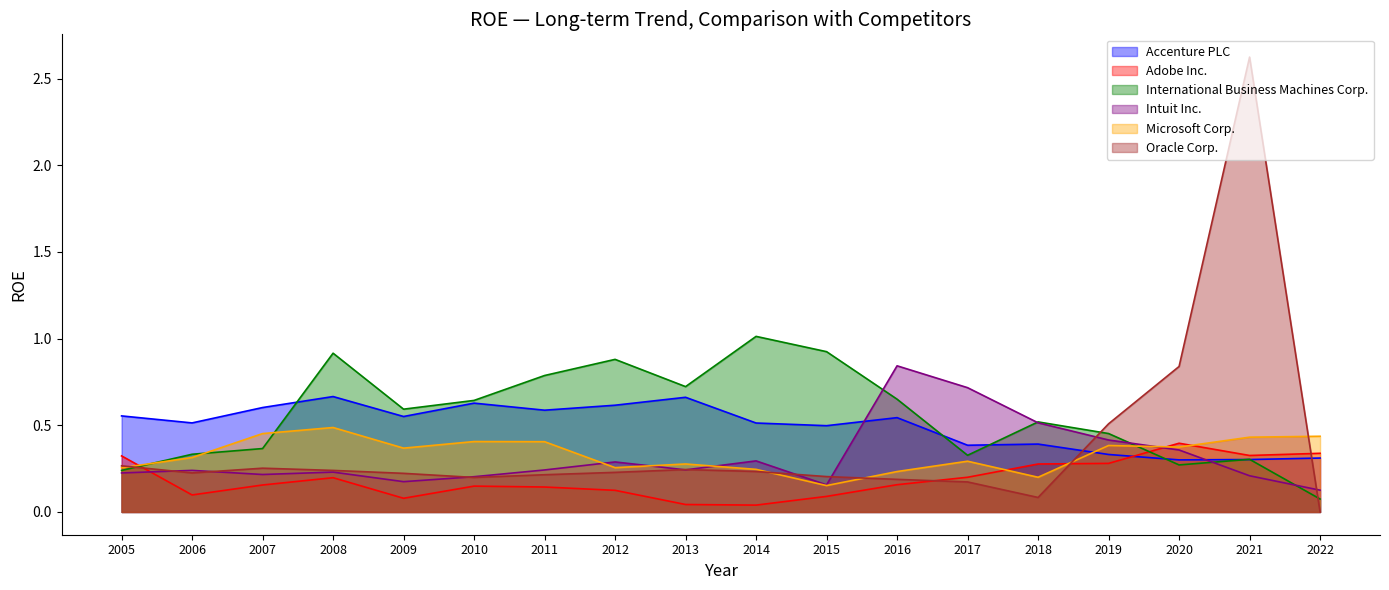

How many interior local valleys does the Accenture PLC series have?

6